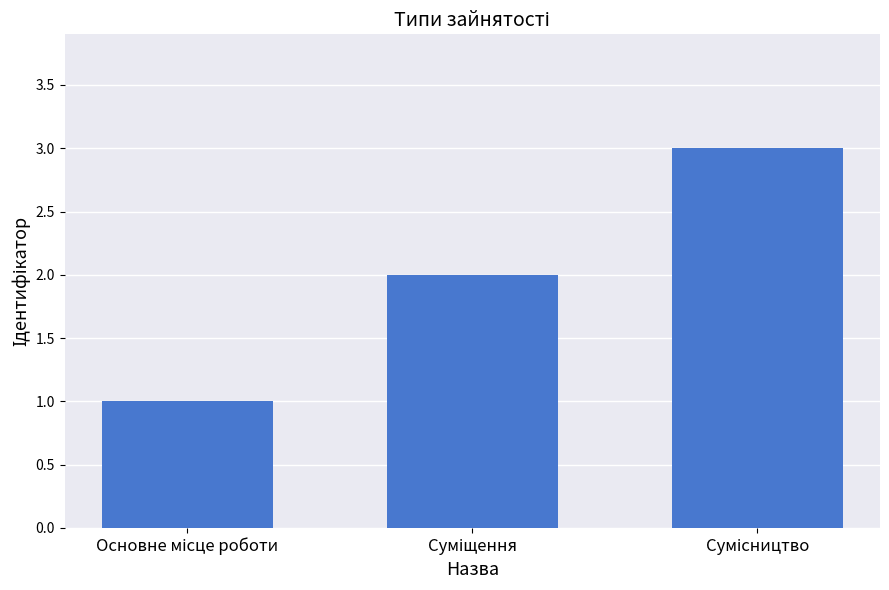

What is the sum of all values?

6